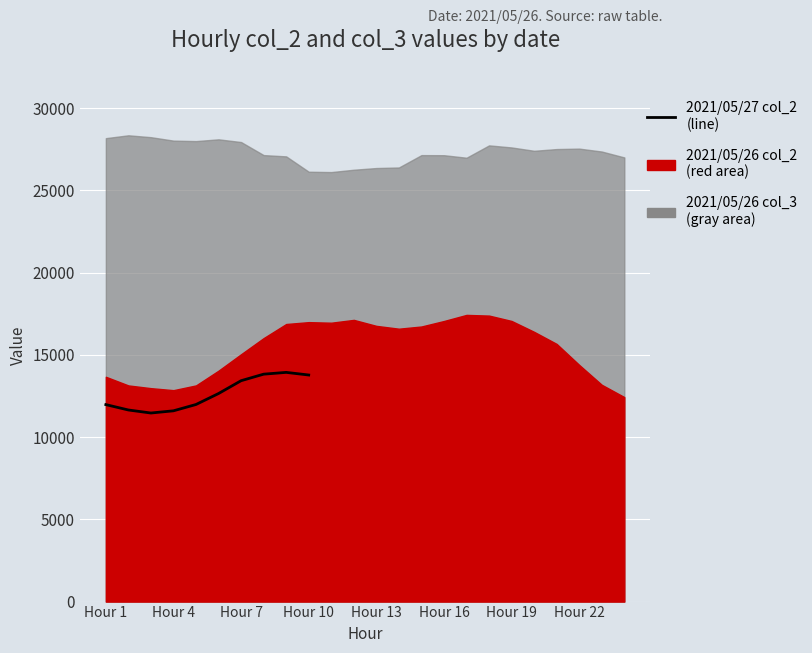

What is the difference between the second highest and second lowest values?

2228